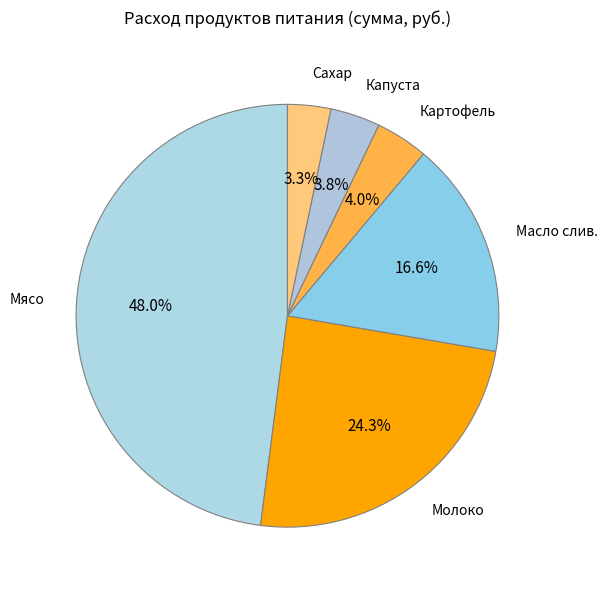

Count the number of slices in the pie.

6